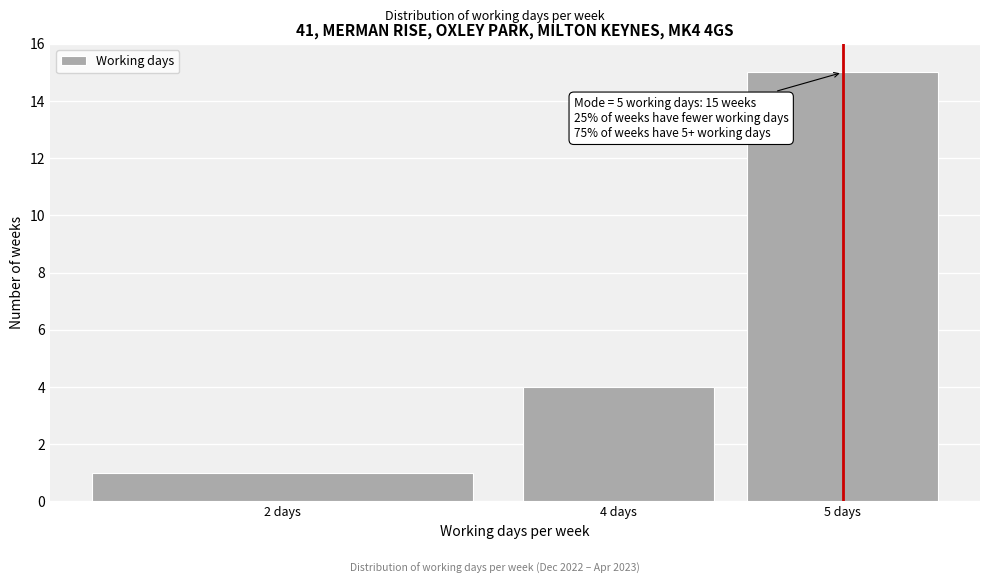

Reading left to right, transcribe all the data shown in this chart.

2 days=1	4 days=4	5 days=15